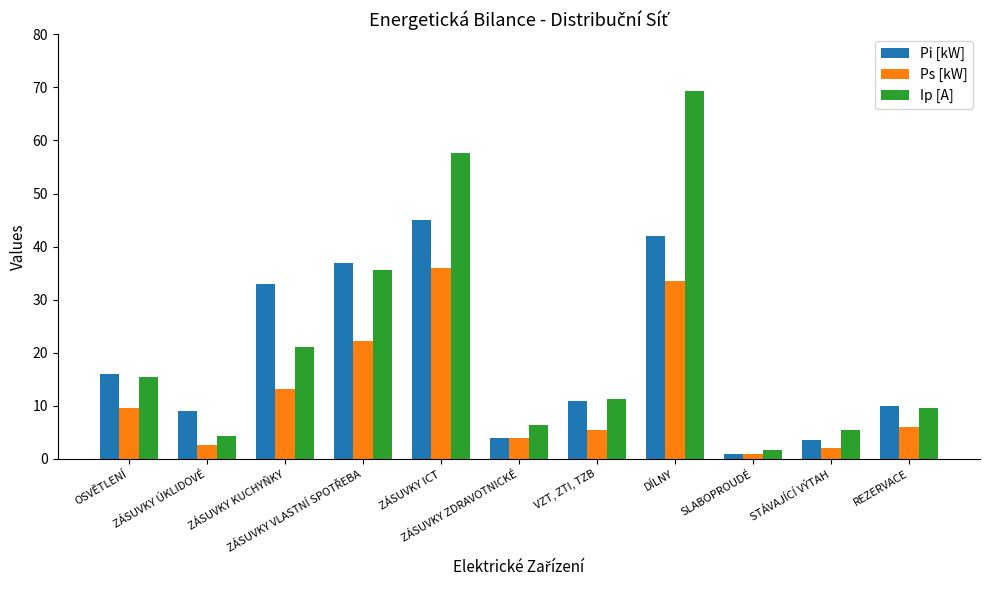

List the series in order of their peak value, highest first.

Ip [A], Pi [kW], Ps [kW]